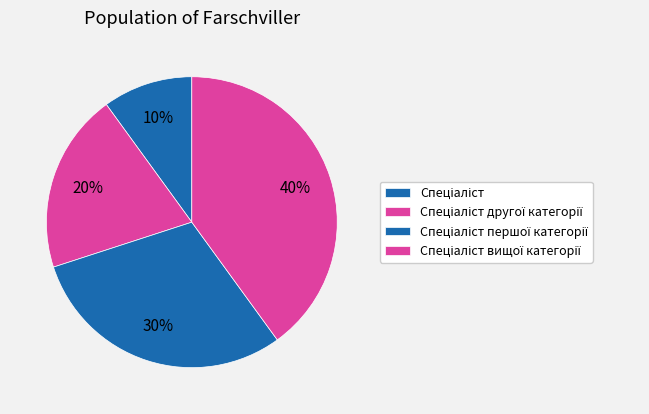

To the nearest percent, what is the difference between the Спеціаліст другої категорії and Спеціаліст вищої категорії slice percentages?

20%